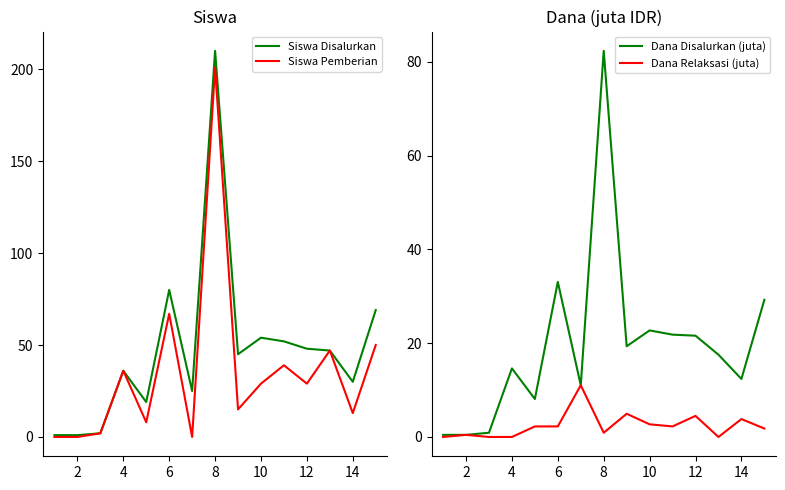

How many lines are shown in the chart?

4